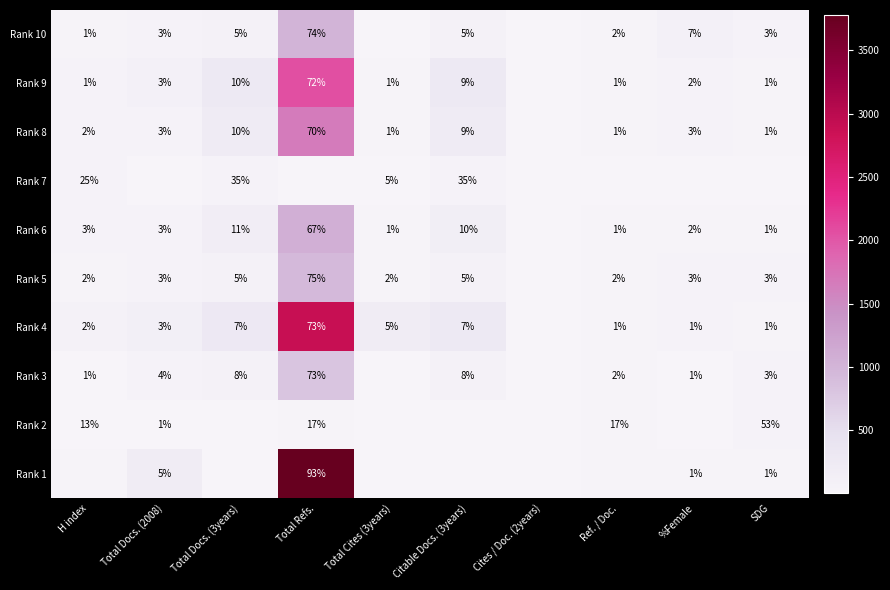

True or false: Rank 8 has a value of 70 at Total Refs..

True